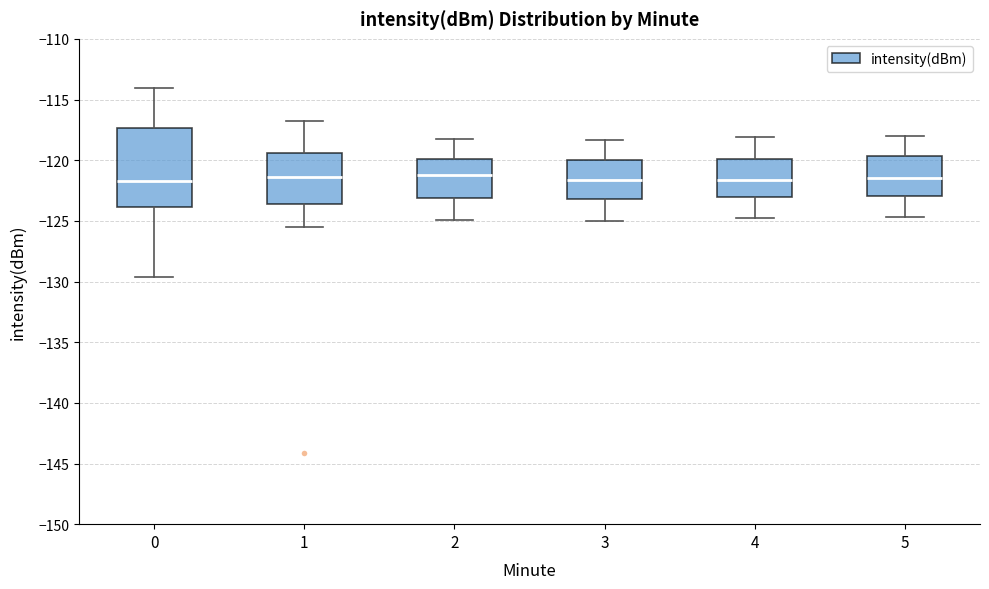

Reading left to right, transcribe this box plot: for each box, give where its median line is, the range the box spans, and where its two whiskers end, as read against the y-axis. The values are not printed on the chart, so give them approximately, as read against the axis.

0: median -121.5, box -124.0 to -117.5, whiskers -129.5 to -114.0
1: median -121.5, box -123.5 to -119.5, whiskers -125.5 to -117.0
2: median -121.0, box -123.0 to -120.0, whiskers -125.0 to -118.0
3: median -121.5, box -123.0 to -120.0, whiskers -125.0 to -118.5
4: median -121.5, box -123.0 to -120.0, whiskers -125.0 to -118.0
5: median -121.5, box -123.0 to -119.5, whiskers -124.5 to -118.0